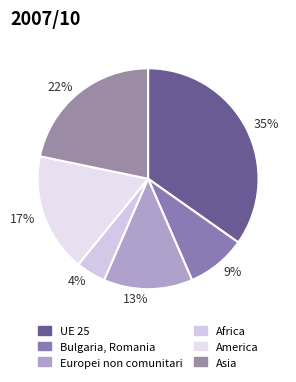

To the nearest percent, what is the average slice percentage?

17%